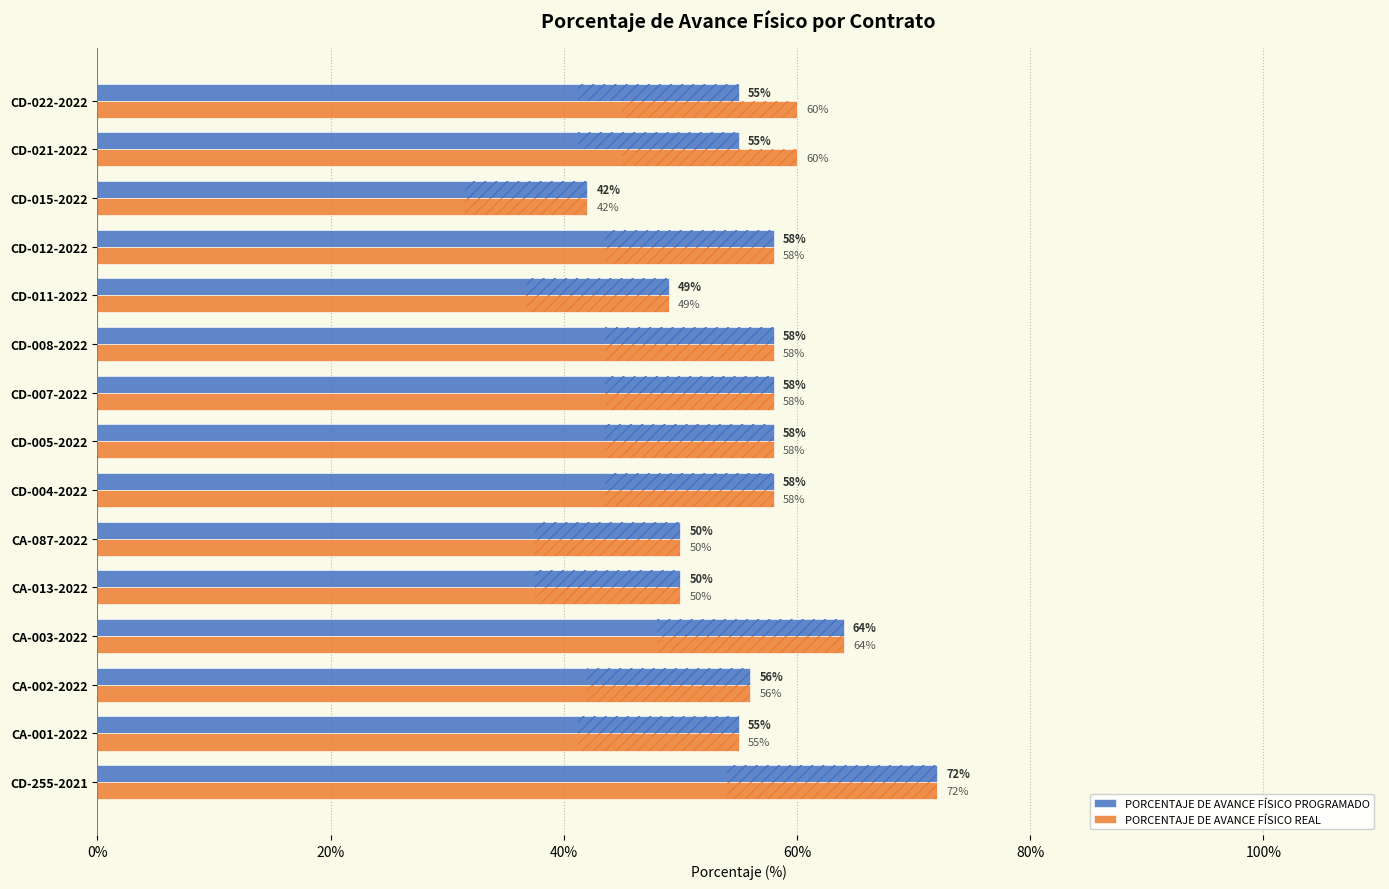

The PORCENTAJE DE AVANCE FÍSICO PROGRAMADO series shows 55 at CD-021-2022. True or false?

True